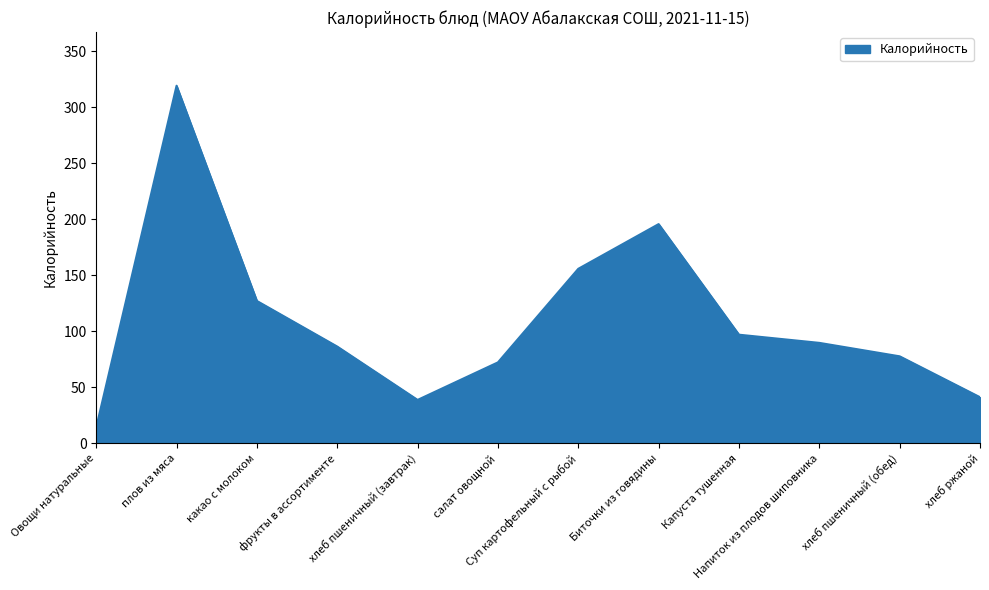

Reading left to right, list all the values displayed in this chart.

Овощи натуральные=14.3	плов из мяса=319.3	какао с молоком=127.2	фрукты в ассортименте=86.5	хлеб пшеничный (завтрак)=38.9	салат овощной=72.4	Суп картофельный с рыбой=155.9	Биточки из говядины=195.8	Капуста тушенная=97.1	Напиток из плодов шиповника=89.8	хлеб пшеничный (обед)=77.8	хлеб ржаной=41.3